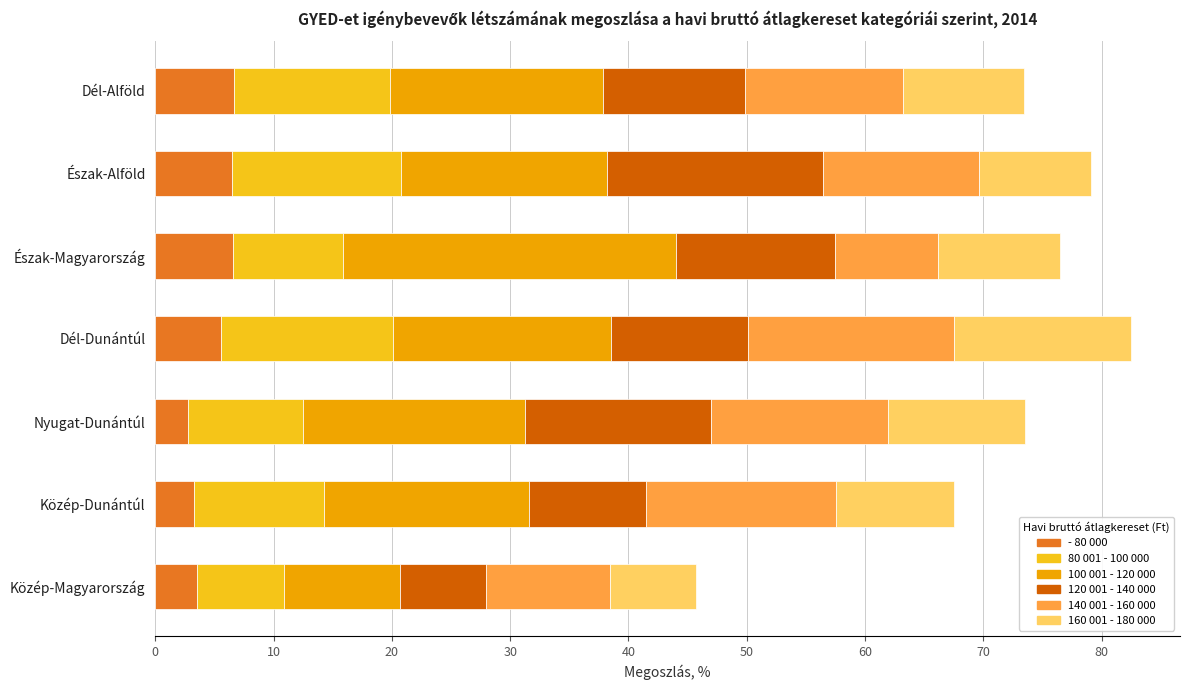

What is the total value across all series at Dél-Alföld?

73.4